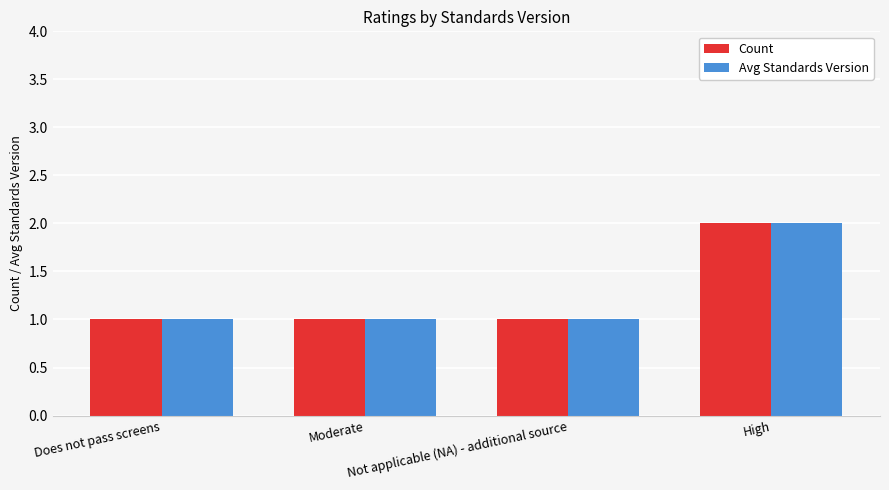

Count the number of data series in this chart.

2